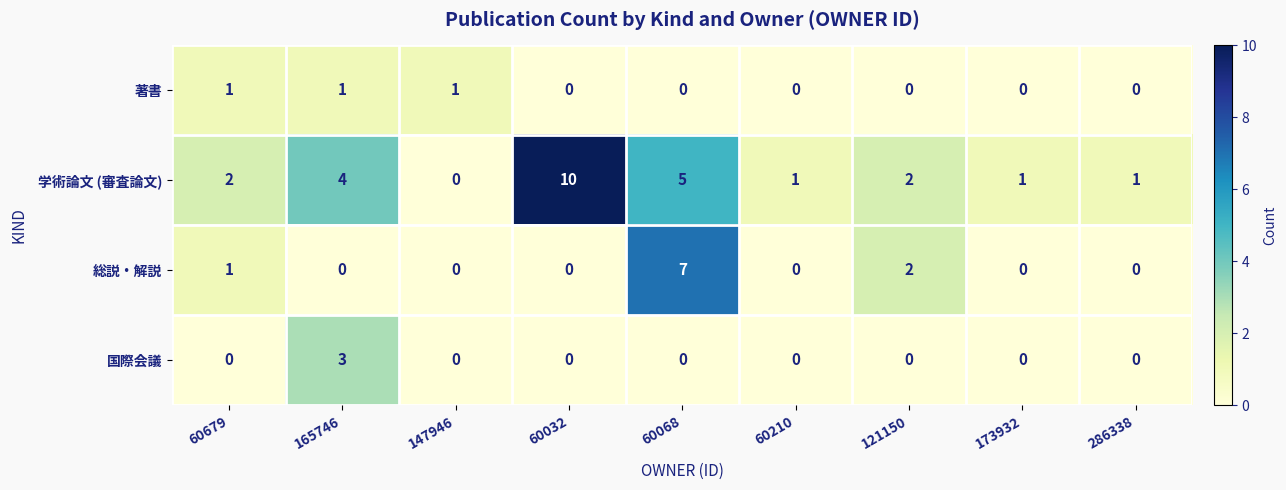

How many distinct data groups are displayed?

4